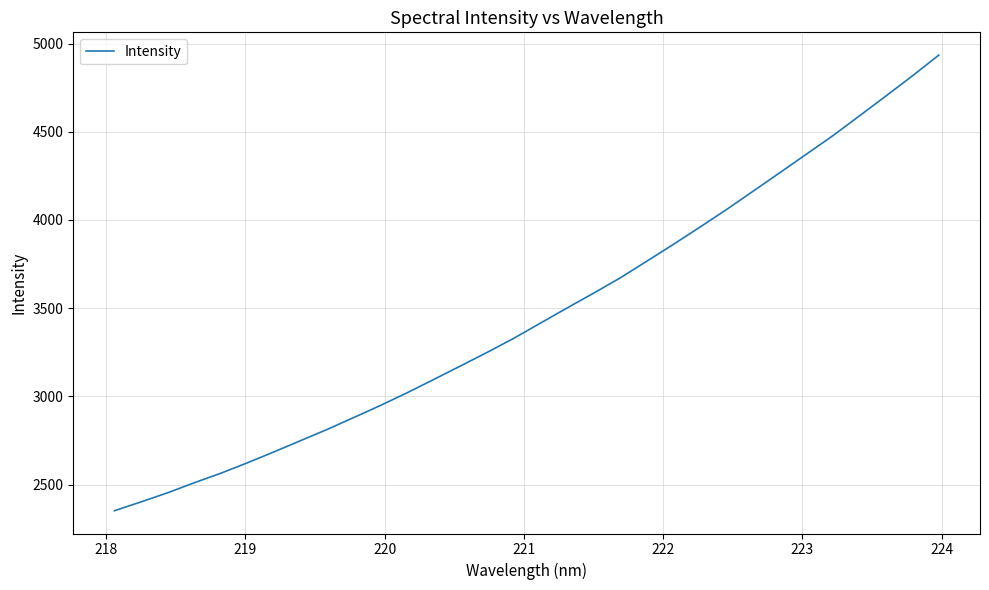

Does the chart have visible grid lines?

Yes